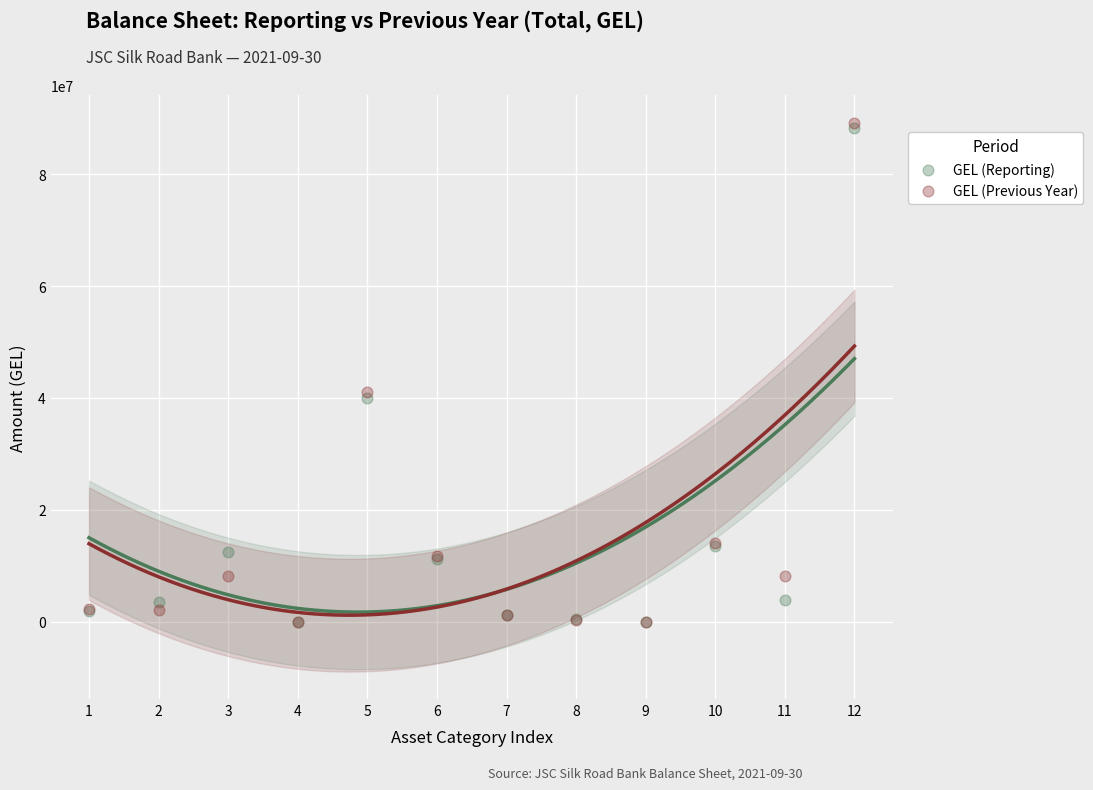

What are all the series names shown in the legend?

GEL (Reporting), GEL (Previous Year)